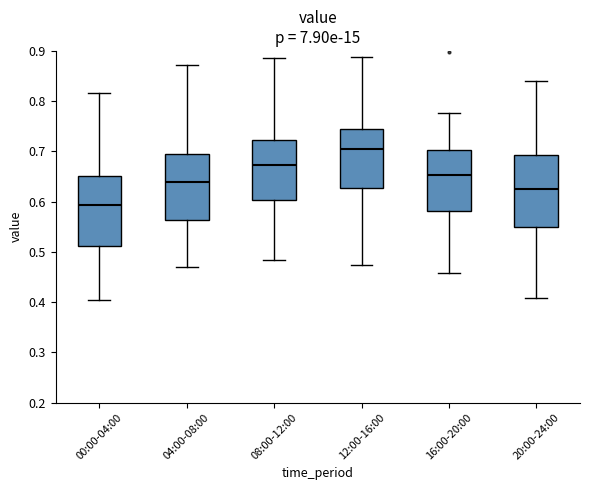

Where is the lower edge of the box for 00:00-04:00 on the y-axis? The values are not printed on the chart, so give them approximately, as read against the axis.

0.51